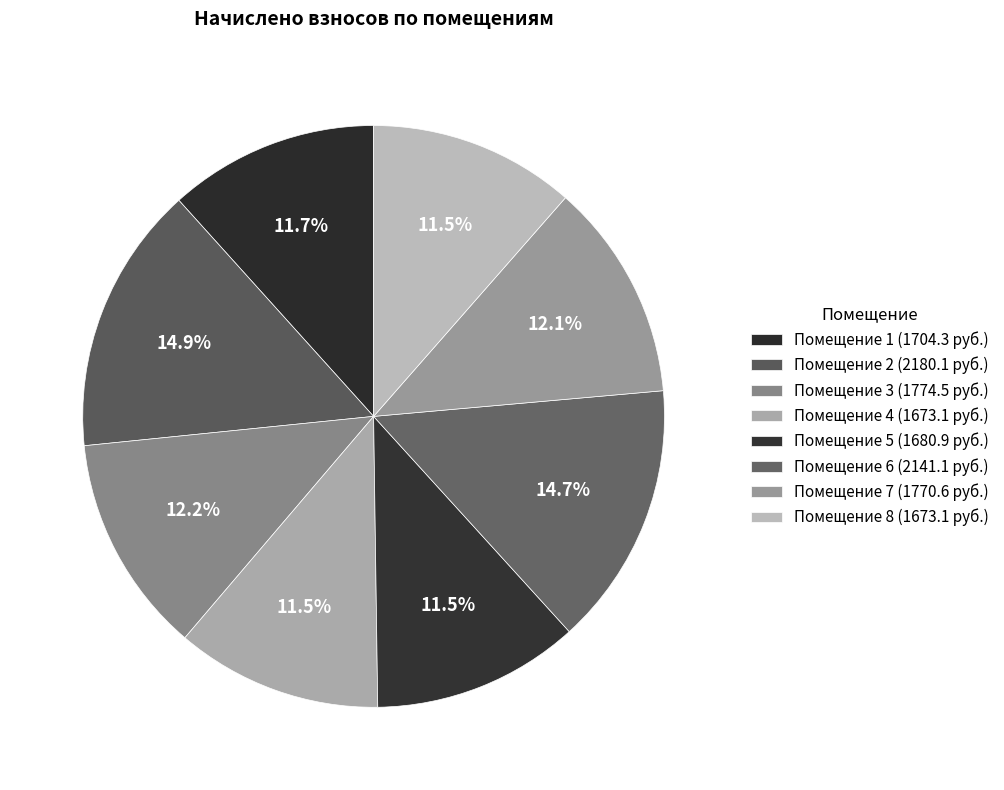

Count the number of slices in the pie.

8